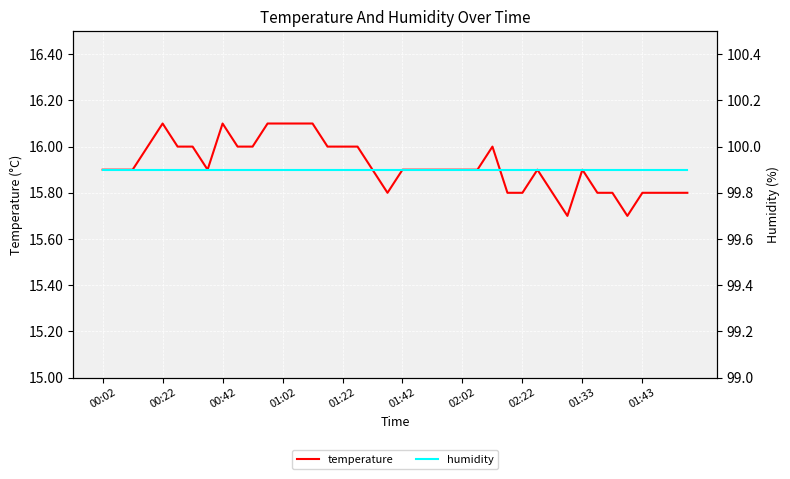

Which series has the largest range (max minus min)?

temperature